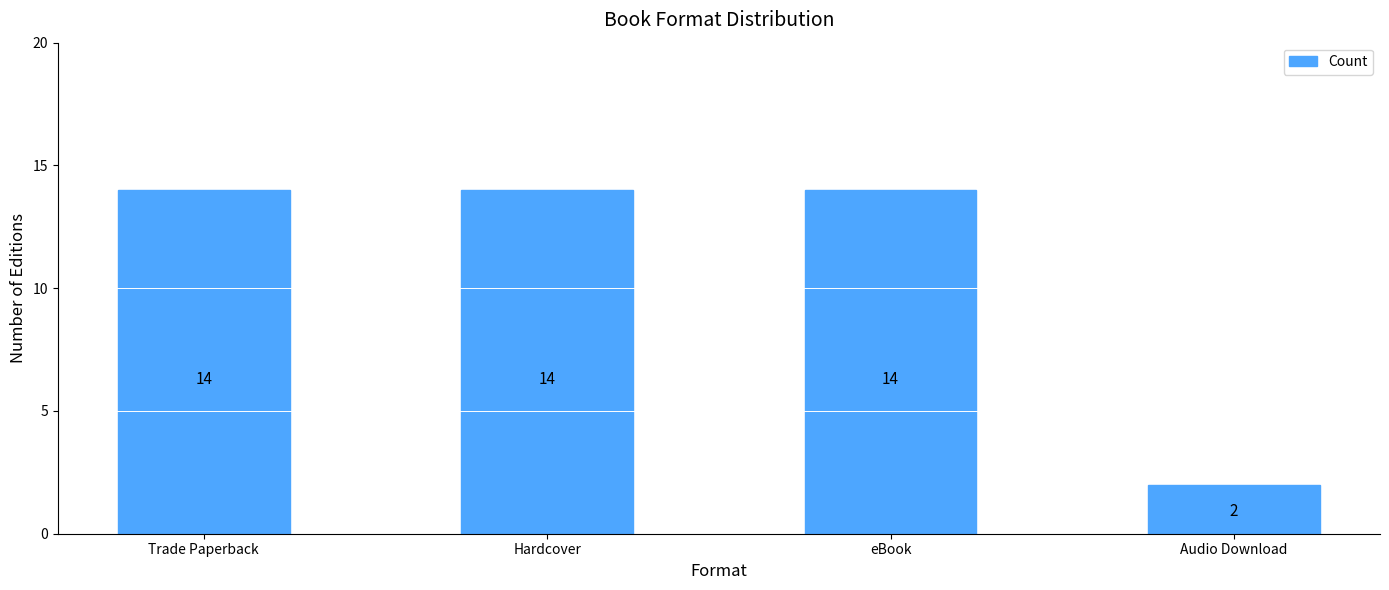

Count the number of categories in the chart.

4